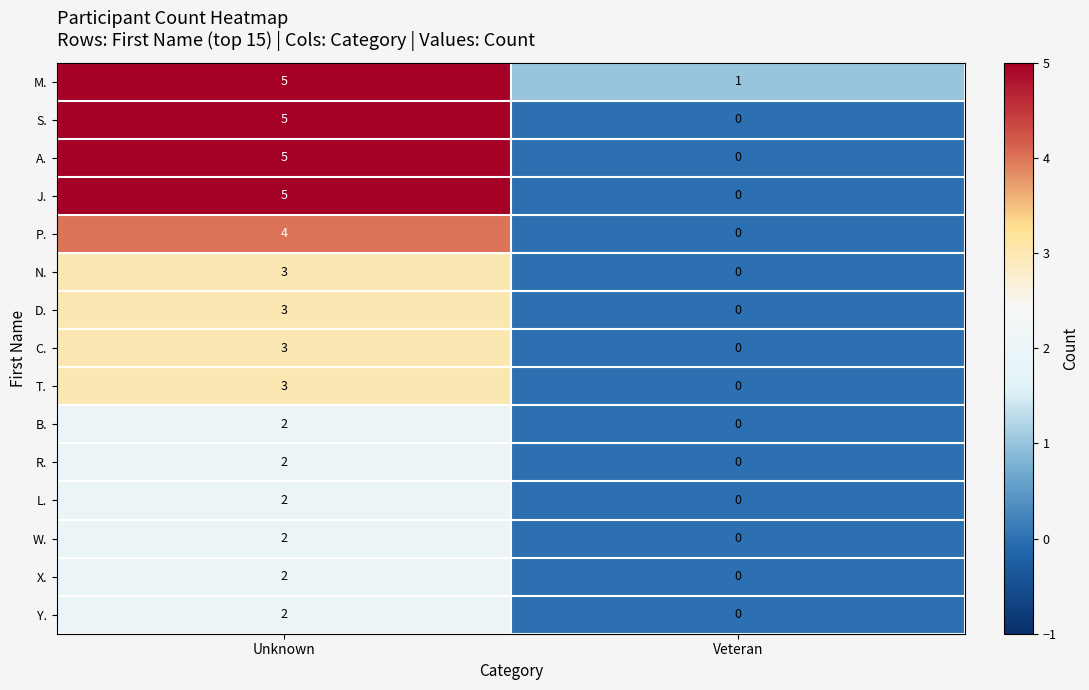

At which category does the chart reach its minimum across all series?

Veteran